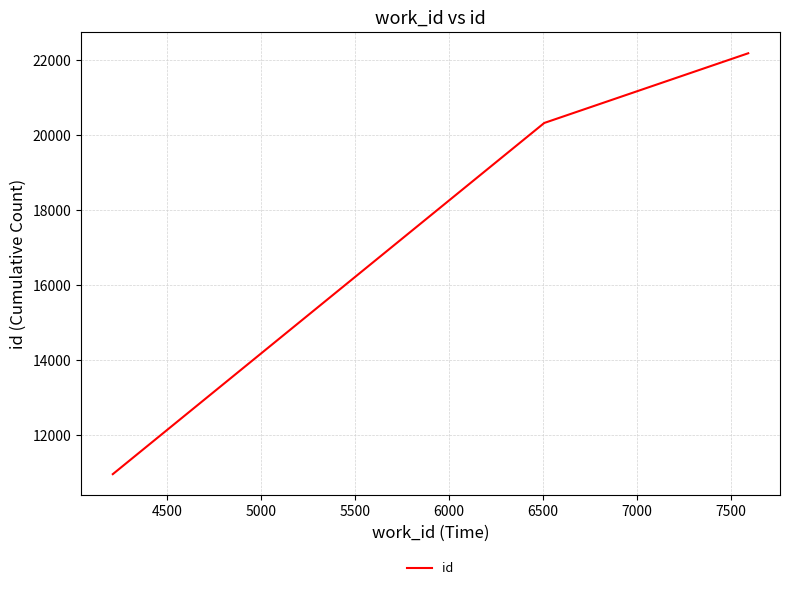

What is the difference between the second highest and minimum values?

9371